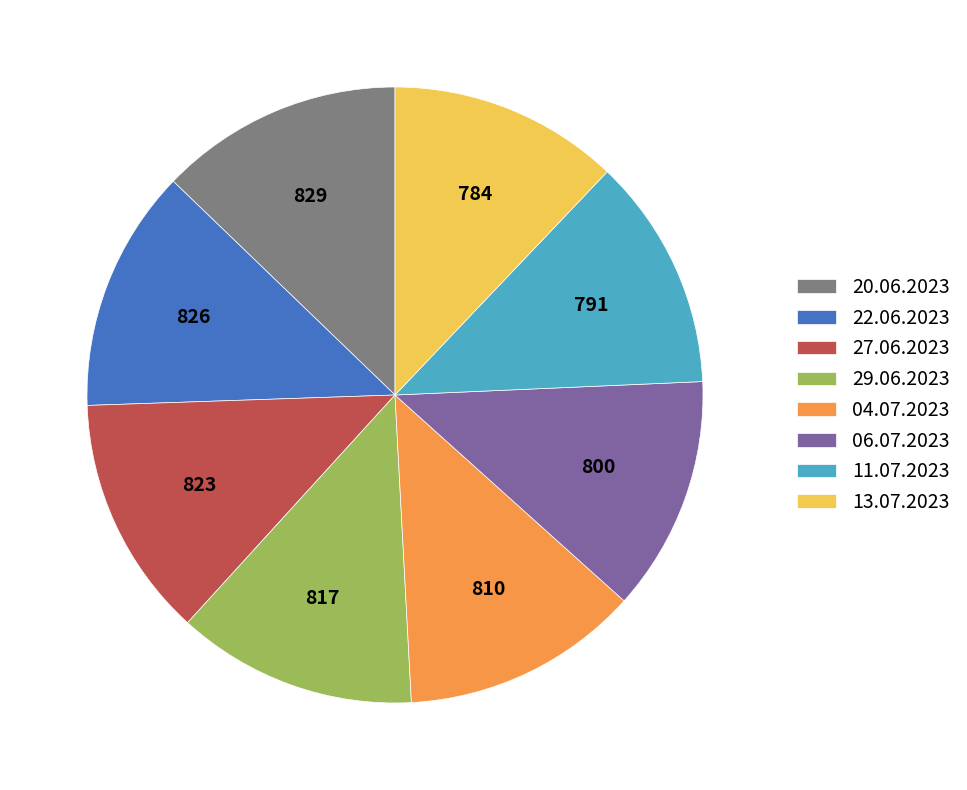

Does 27.06.2023 represent more than half of the total?

No